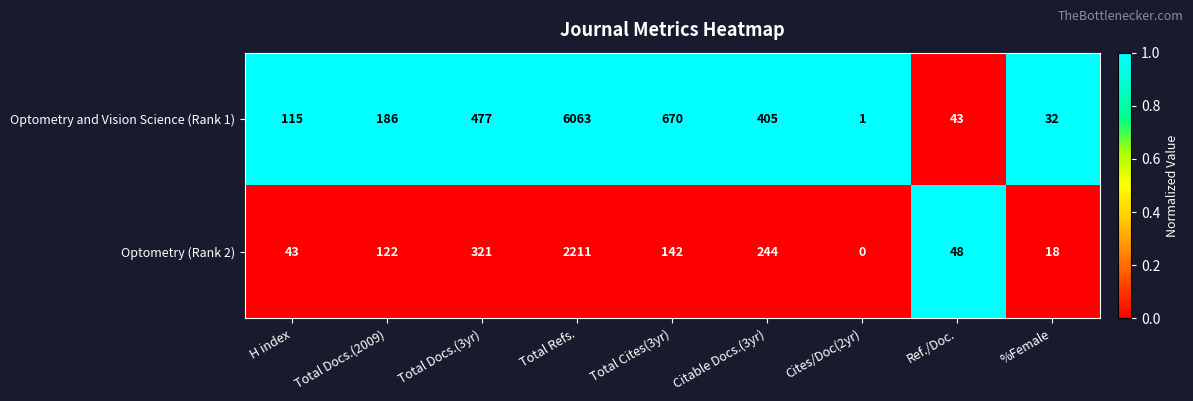

Reading right to left, list all the values displayed in this chart.

Optometry and Vision Science (Rank 1): %Female=32	Ref./Doc.=43	Cites/Doc(2yr)=1	Citable Docs.(3yr)=405	Total Cites(3yr)=670	Total Refs.=6063	Total Docs.(3yr)=477	Total Docs.(2009)=186	H index=115
Optometry (Rank 2): %Female=18	Ref./Doc.=48	Cites/Doc(2yr)=0	Citable Docs.(3yr)=244	Total Cites(3yr)=142	Total Refs.=2211	Total Docs.(3yr)=321	Total Docs.(2009)=122	H index=43